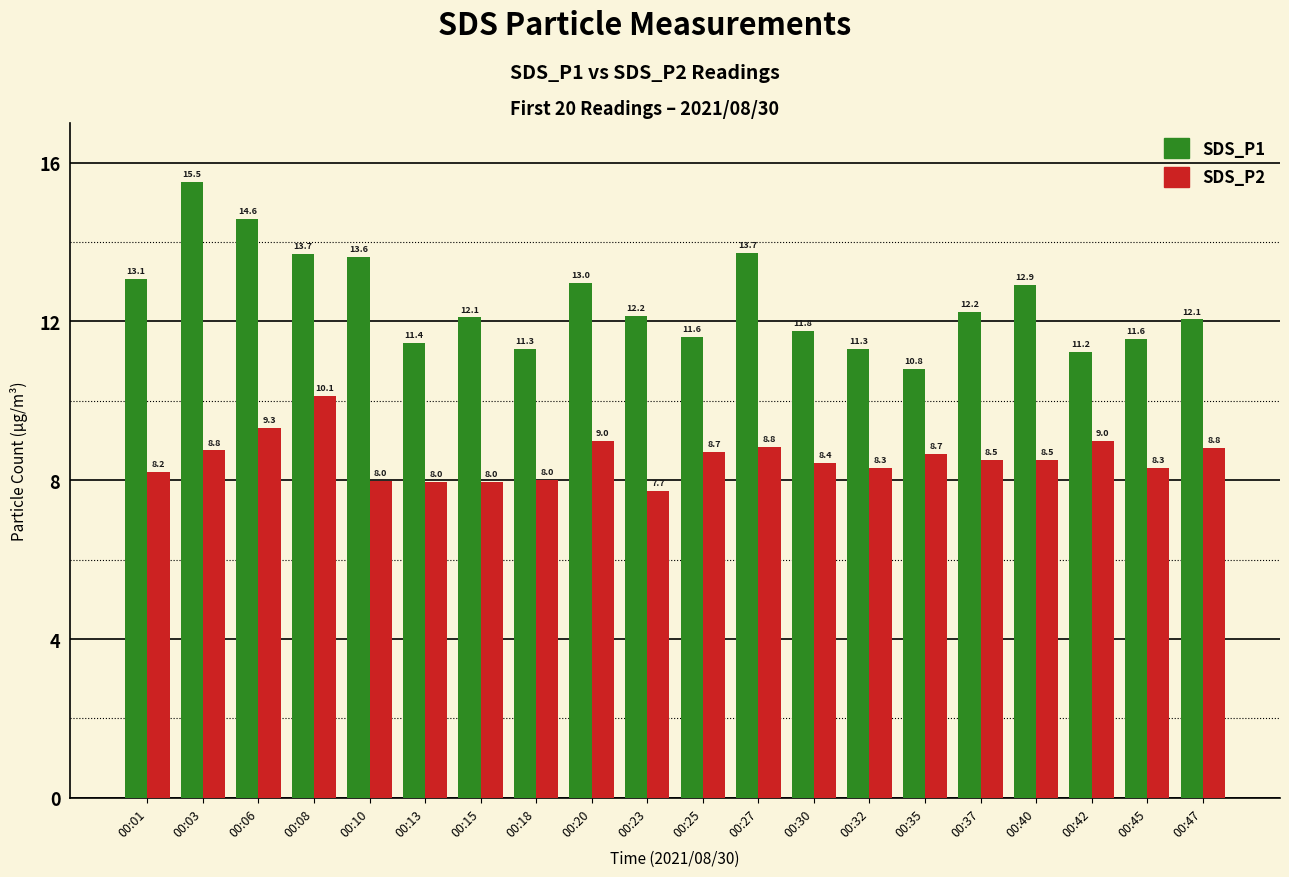

What is the difference between the SDS_P2 values at 00:01 and 00:06?

1.1